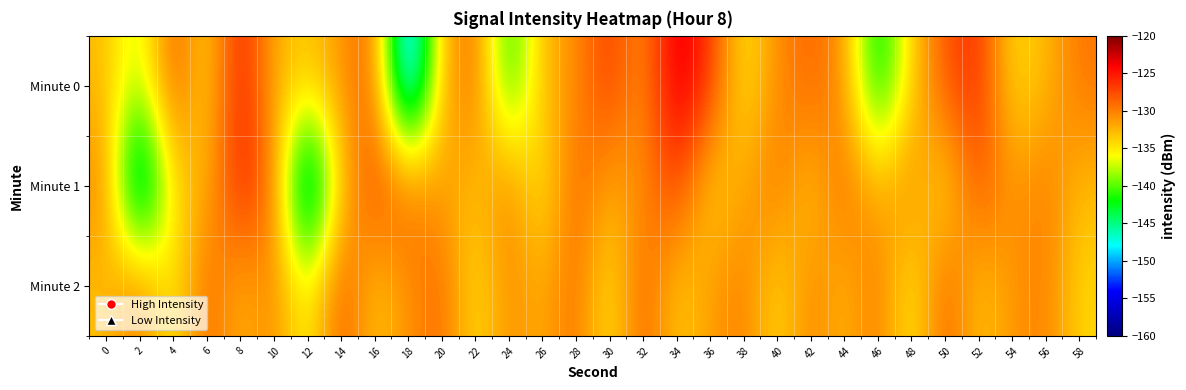

What is the minimum value shown in the chart?

-154.3